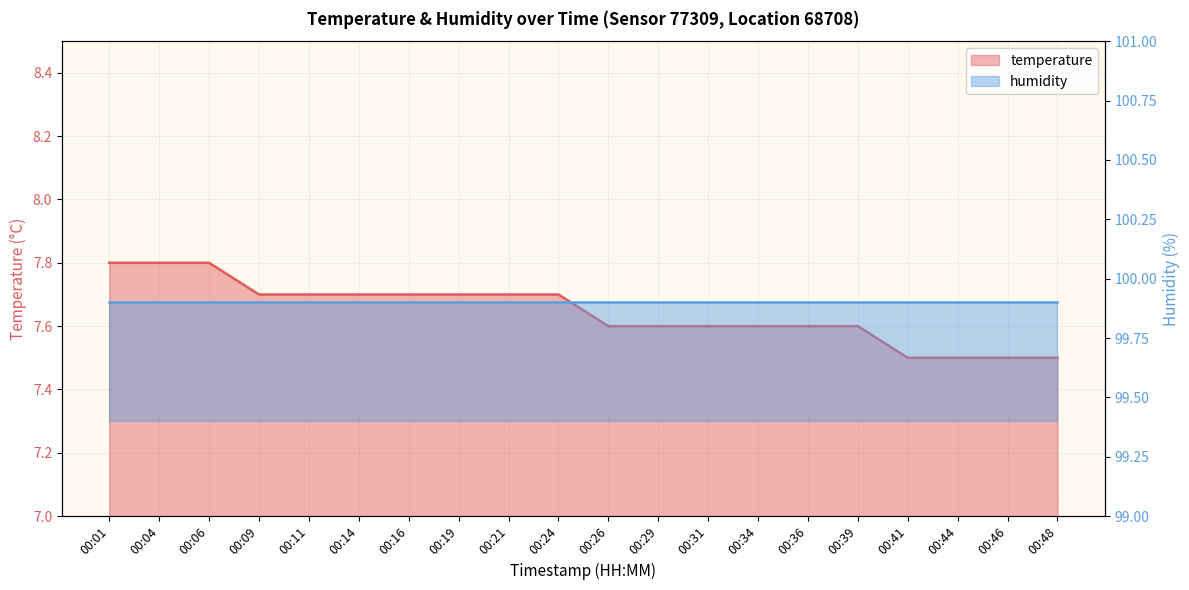

What is the sum of all values?

152.9